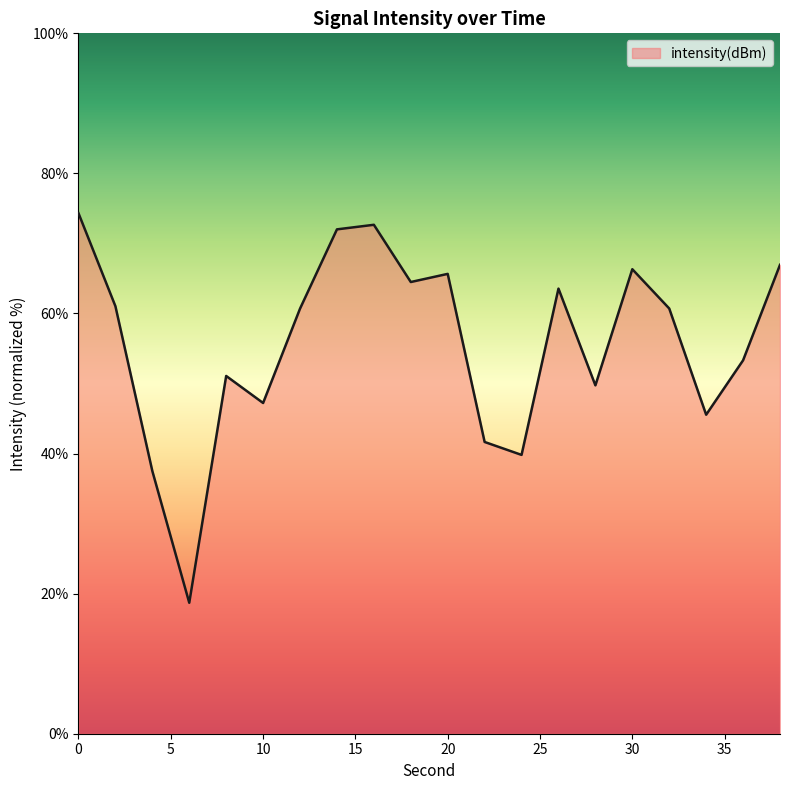

What is the difference between the maximum and minimum values?

55.6